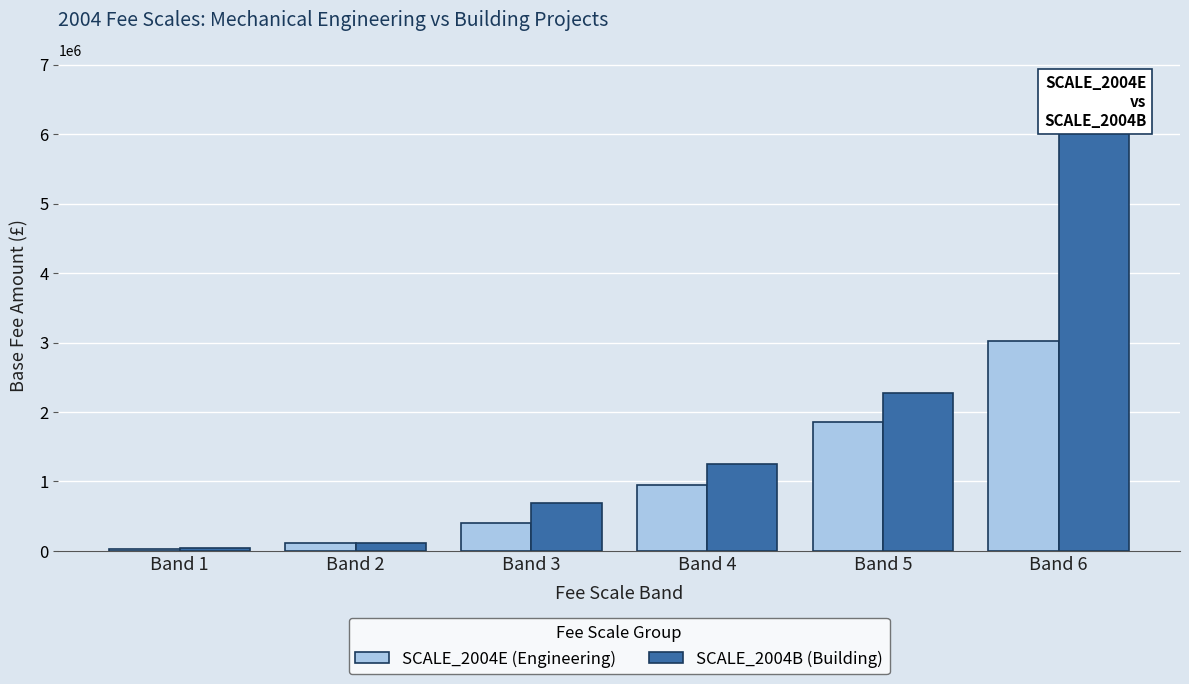

True or false: SCALE_2004B (Building) has a value of 1134127 at Band 5.

False